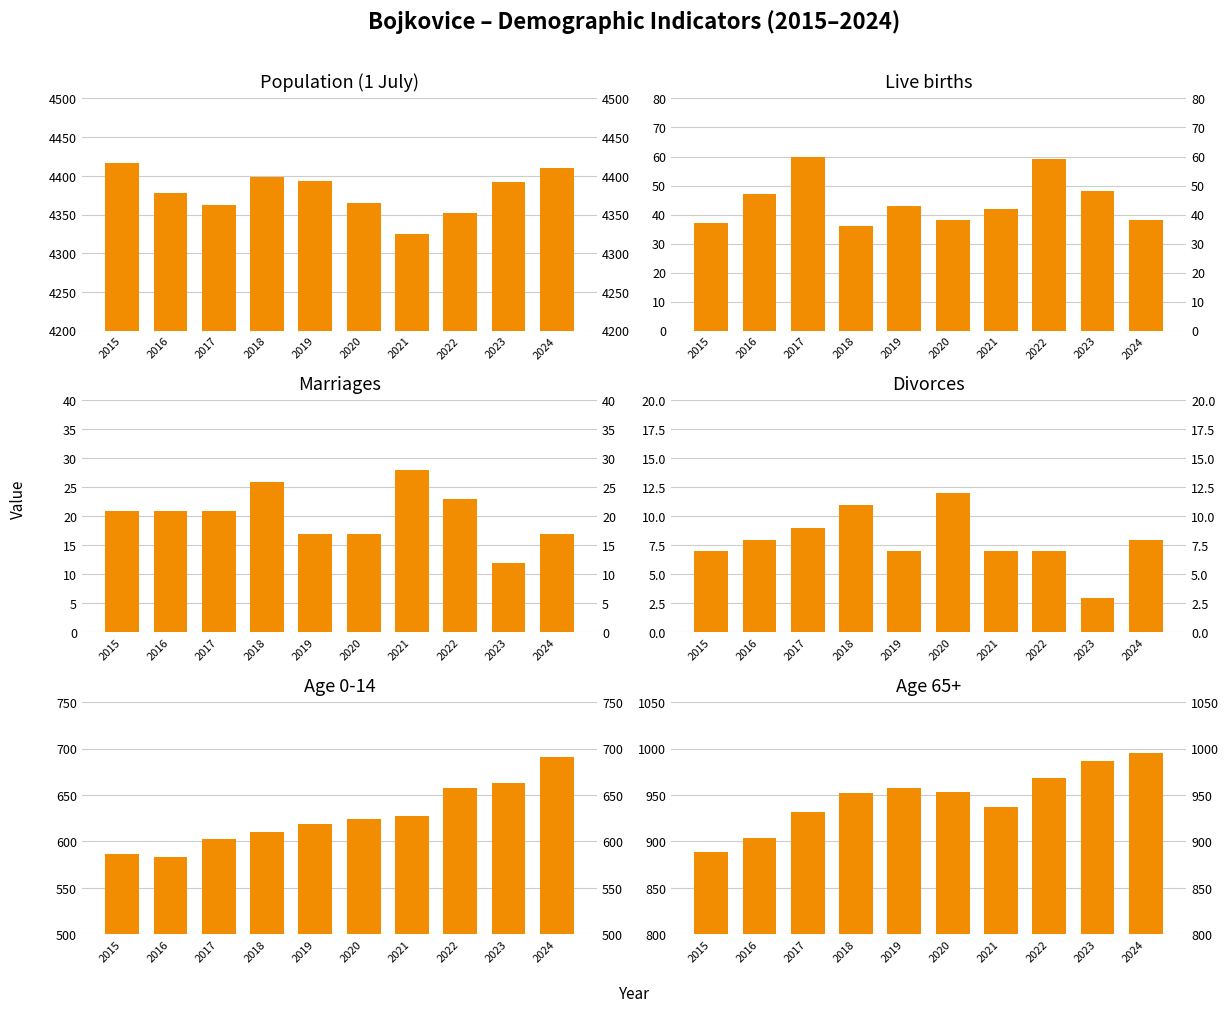

What are all the series names shown in the legend?

Population (1 July), Live births, Marriages, Divorces, Age 0-14, Age 65+